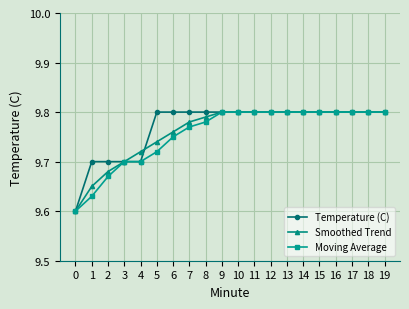

At how many categories does at least one series exceed 9?

20